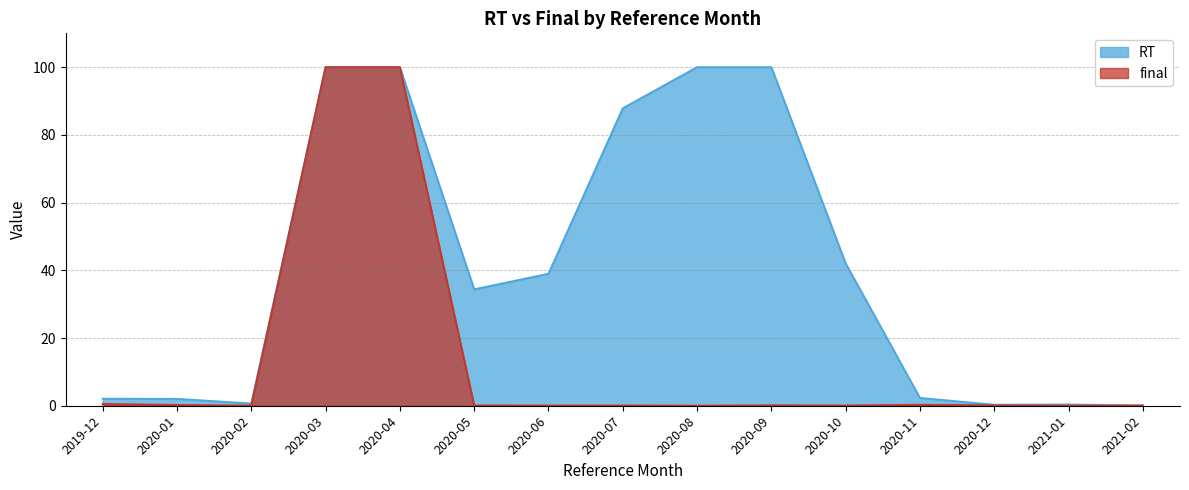

Reading left to right, extract all data points from this chart.

RT: 2019-12=2.1	2020-01=2.0	2020-02=0.7	2020-03=100.0	2020-04=100.0	2020-05=34.4	2020-06=39.0	2020-07=87.8	2020-08=100.0	2020-09=100.0	2020-10=42.0	2020-11=2.3	2020-12=0.3	2021-01=0.4	2021-02=0.1
final: 2019-12=0.5	2020-01=0.2	2020-02=0.0	2020-03=100.0	2020-04=100.0	2020-05=0.1	2020-06=0.0	2020-07=0.1	2020-08=0.0	2020-09=0.1	2020-10=0.1	2020-11=0.3	2020-12=0.1	2021-01=0.0	2021-02=0.1